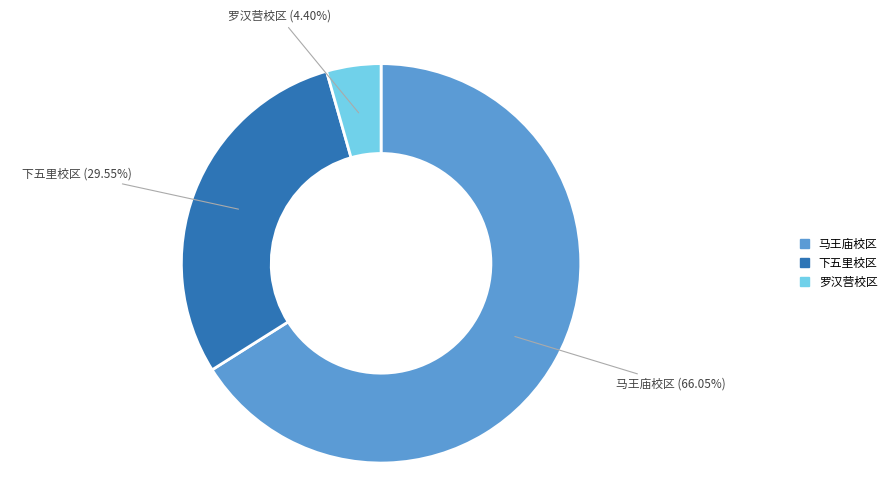

Combined, do 罗汉营校区 and 下五里校区 account for over 50%?

No